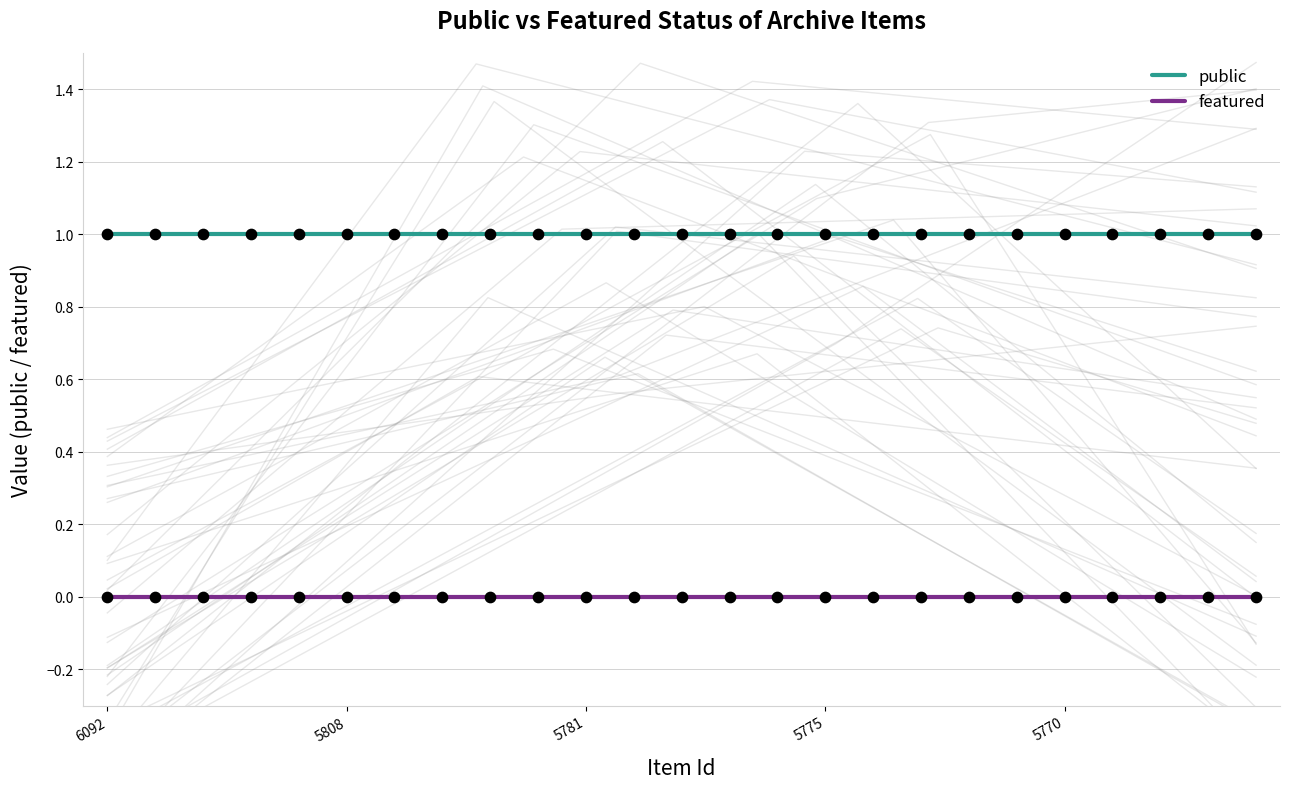

Which series contains the highest Y value?

public